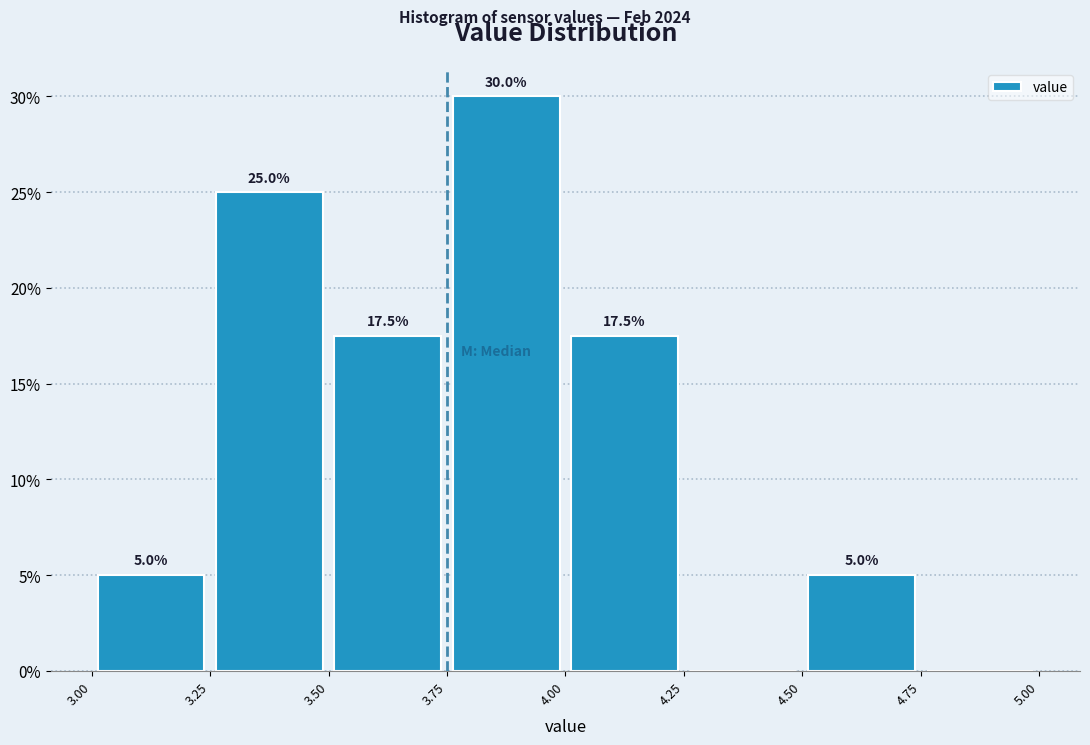

Over which range of the x-axis is the bar tallest?

3.75 to 4.00